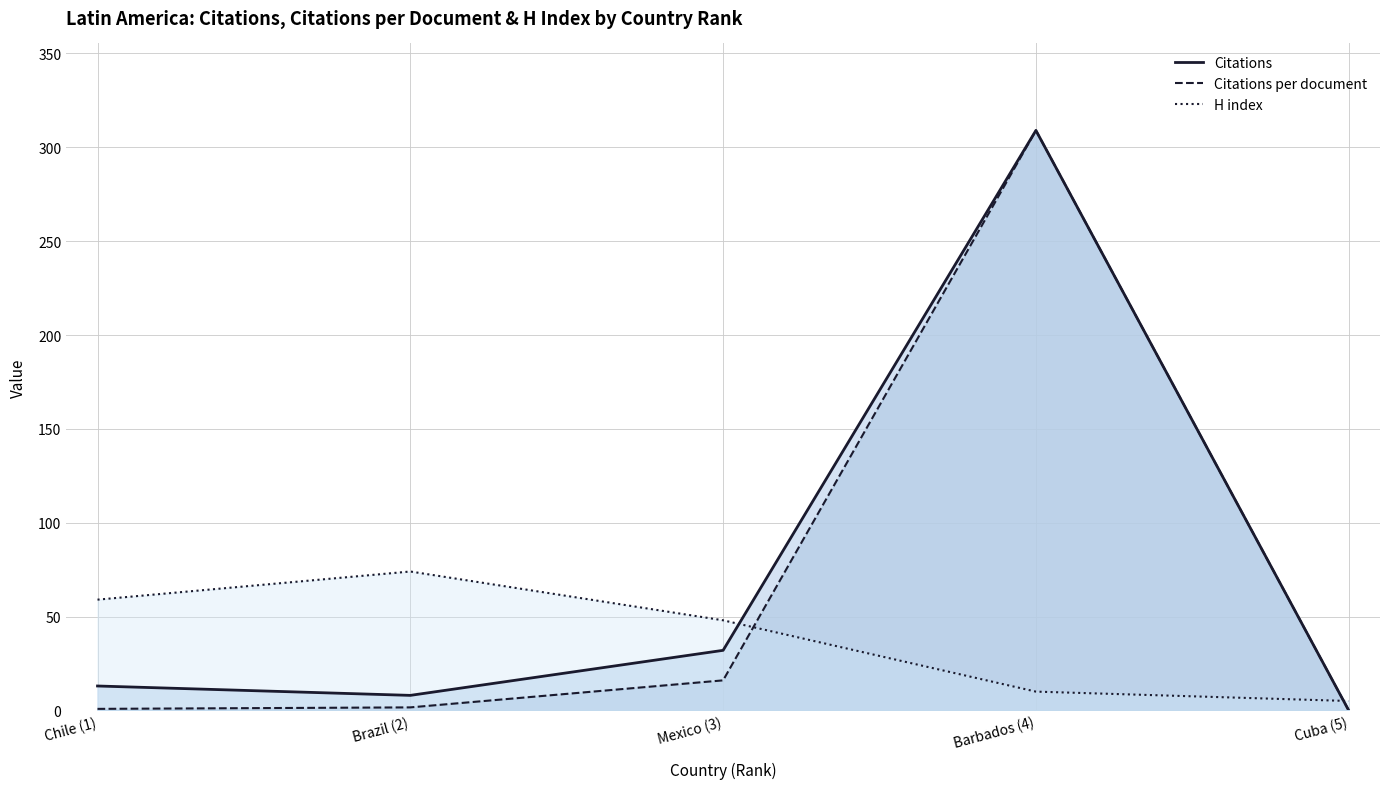

Rank the series by their average value, from lowest to highest.

H index, Citations per document, Citations